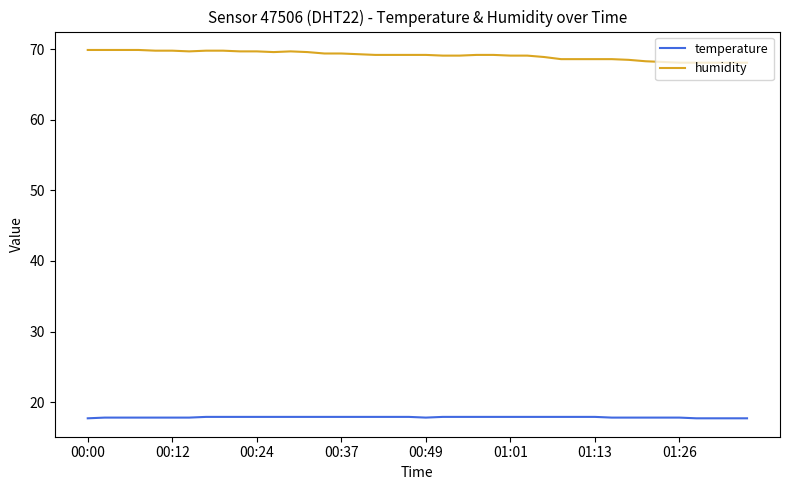

Rank the series by their average value, from highest to lowest.

humidity, temperature